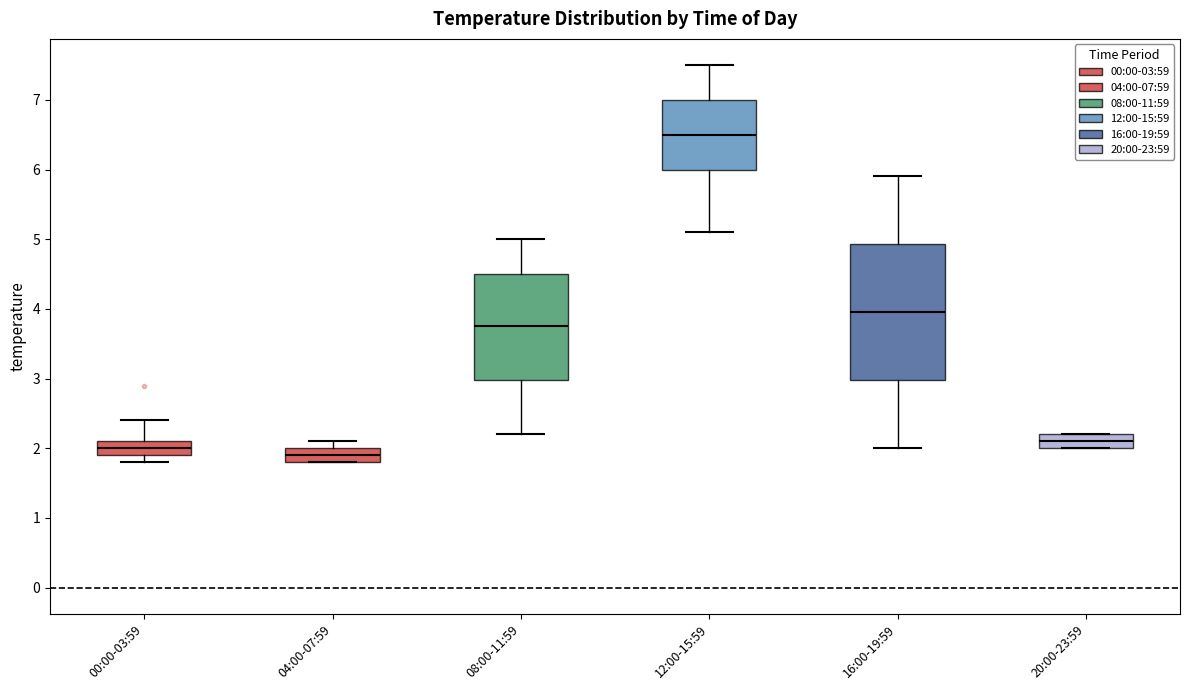

Reading left to right, read every box against the y-axis: the position of its median line, the range the box covers, and the ends of its whiskers. The values are not printed on the chart, so give them approximately, as read against the axis.

00:00-03:59: median 2.0, box 1.9 to 2.1, whiskers 1.8 to 2.4
04:00-07:59: median 1.9, box 1.8 to 2.0, whiskers 1.8 to 2.1
08:00-11:59: median 3.8, box 3.0 to 4.5, whiskers 2.2 to 5.0
12:00-15:59: median 6.5, box 6.0 to 7.0, whiskers 5.1 to 7.5
16:00-19:59: median 4.0, box 3.0 to 4.9, whiskers 2.0 to 5.9
20:00-23:59: median 2.1, box 2.0 to 2.2, whiskers 2.0 to 2.2